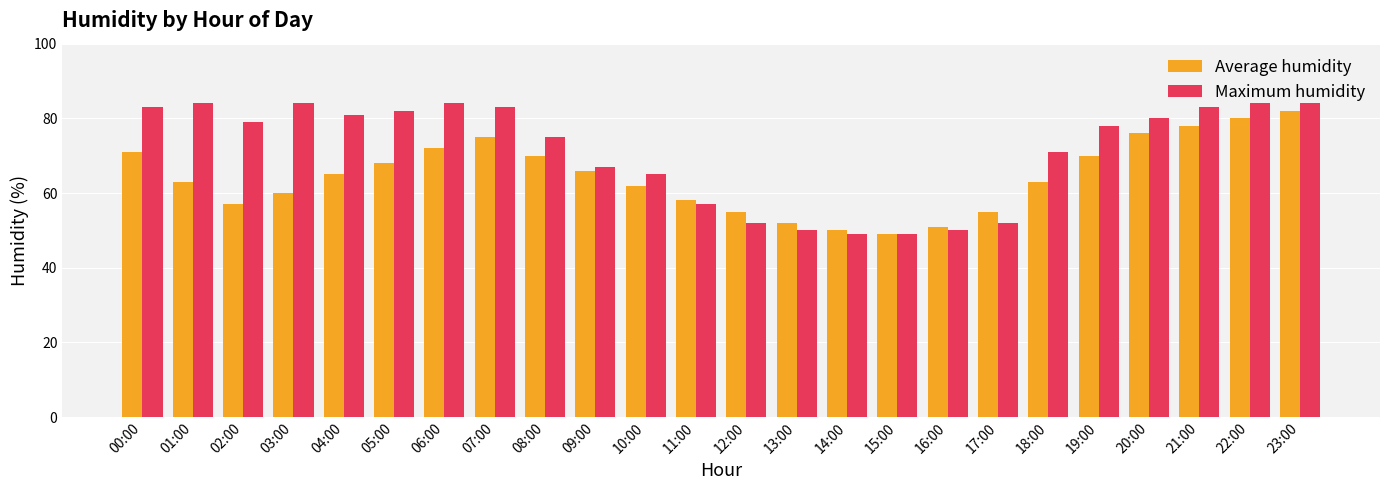

What is the label of the 17th bar from the left?

16:00